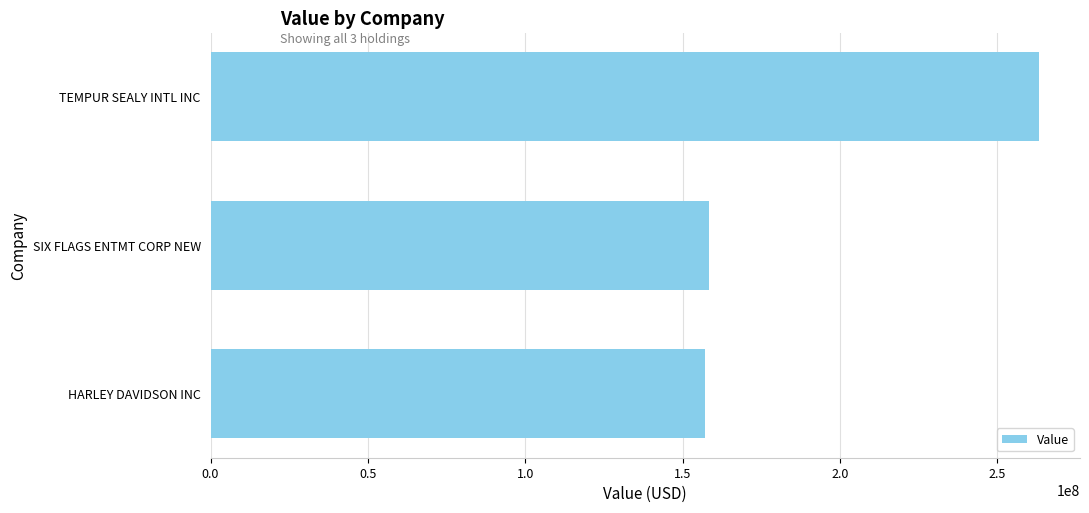

At which label is the value closest to 210083500?

SIX FLAGS ENTMT CORP NEW